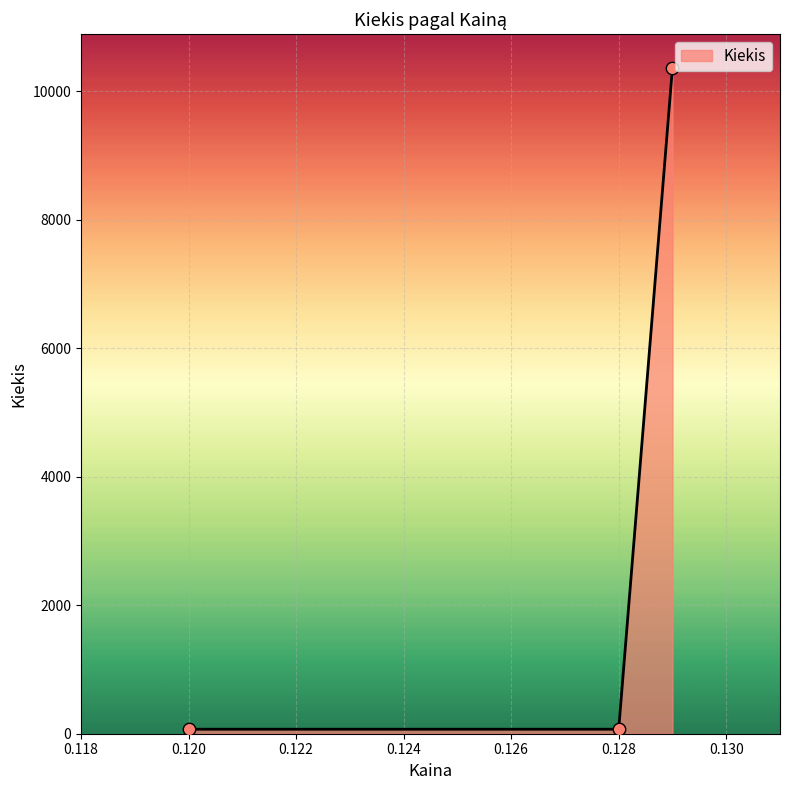

What is the greatest value displayed?

10366